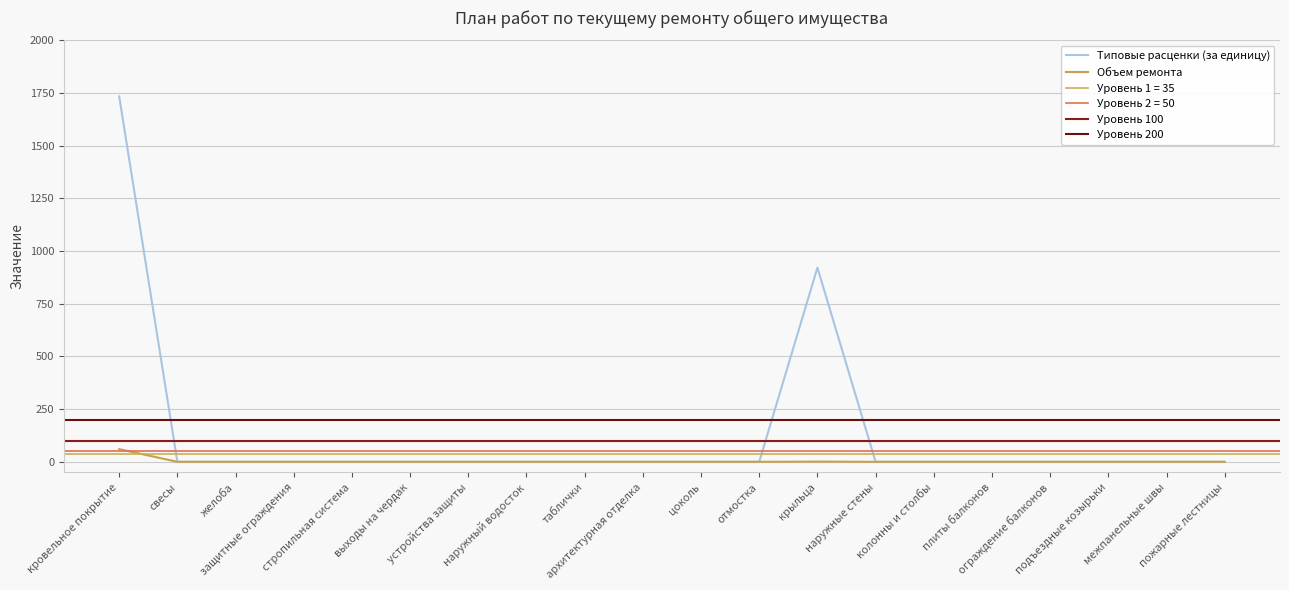

Is the value of Объем ремонта at устройства защиты greater than the value of Типовые расценки (за единицу) at плиты балконов?

No